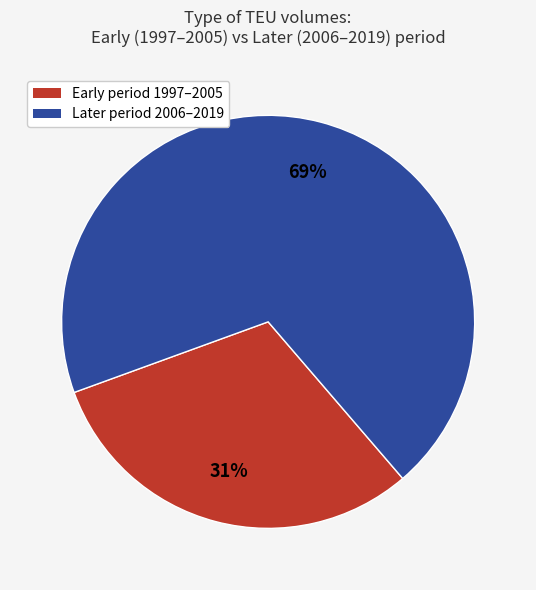

To the nearest percent, what is the average slice percentage?

50%